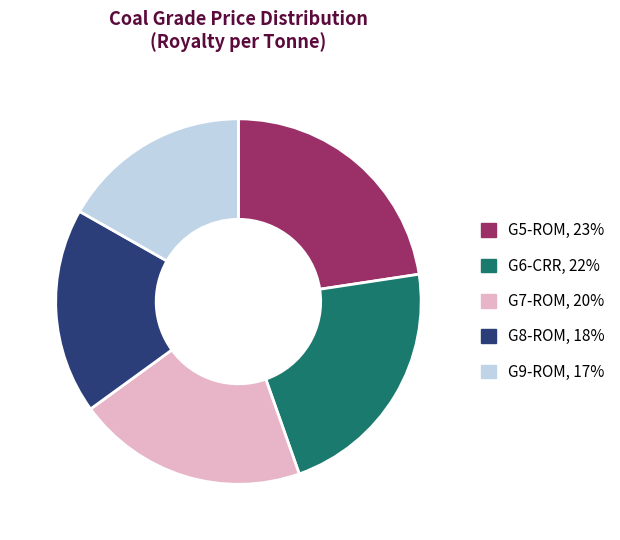

Does G5-ROM represent more than half of the total?

No